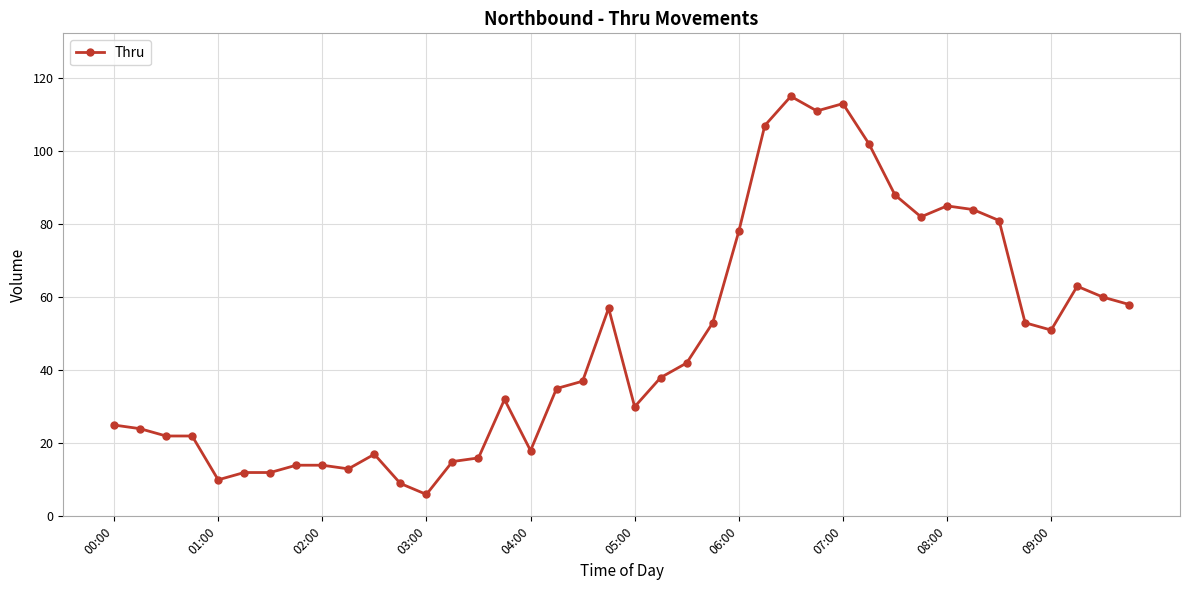

What is the greatest value displayed?

115